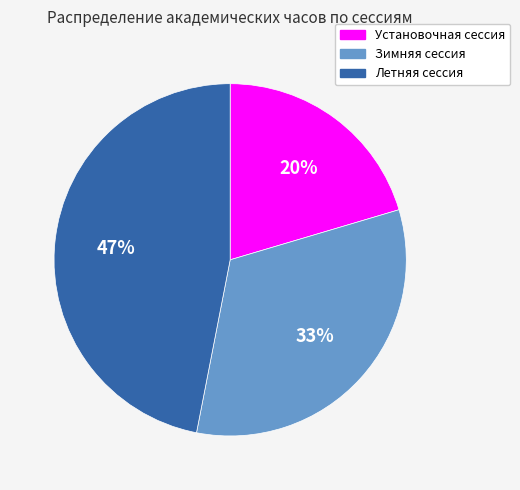

To the nearest percent, what is the combined percentage of Летняя сессия and Зимняя сессия?

80%